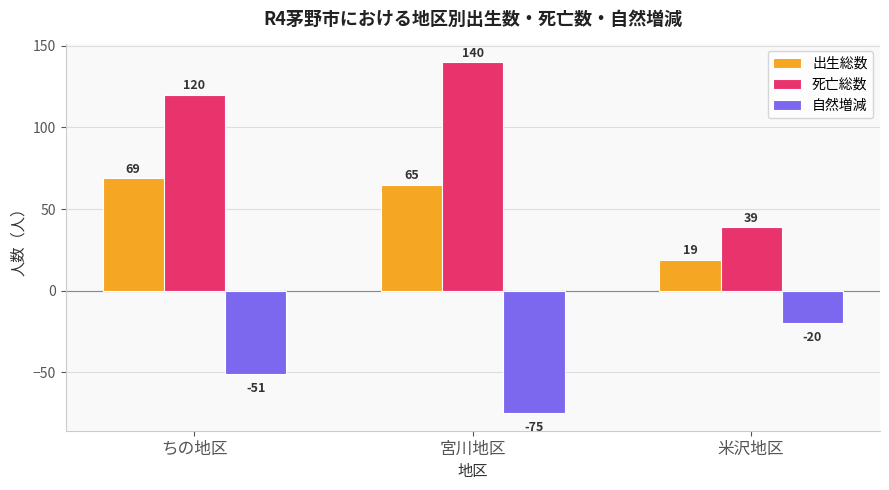

What is the difference between the highest and lowest values at ちの地区?

171